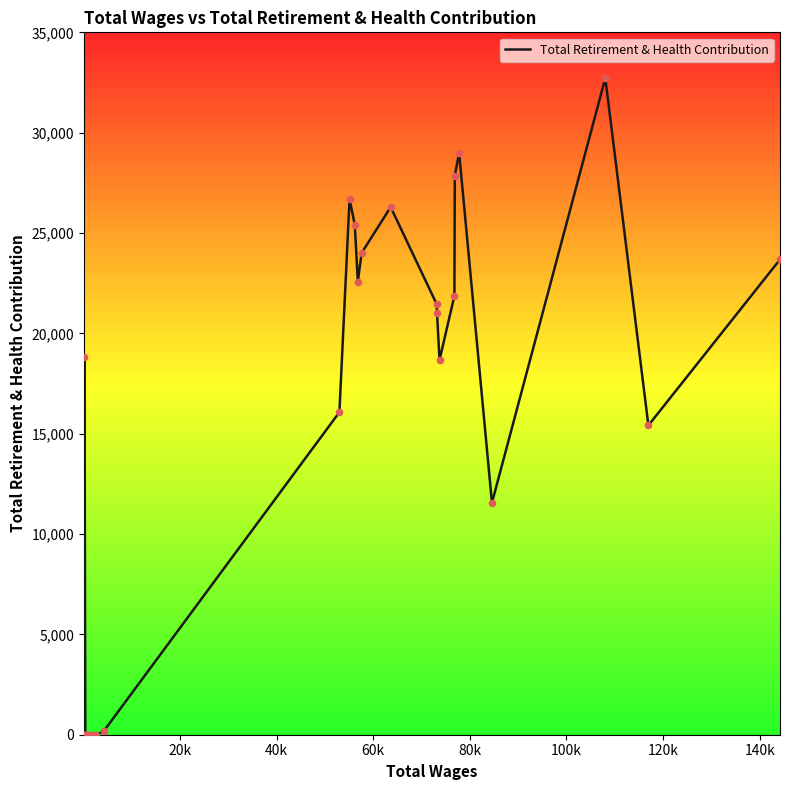

What is the greatest value displayed?

32721